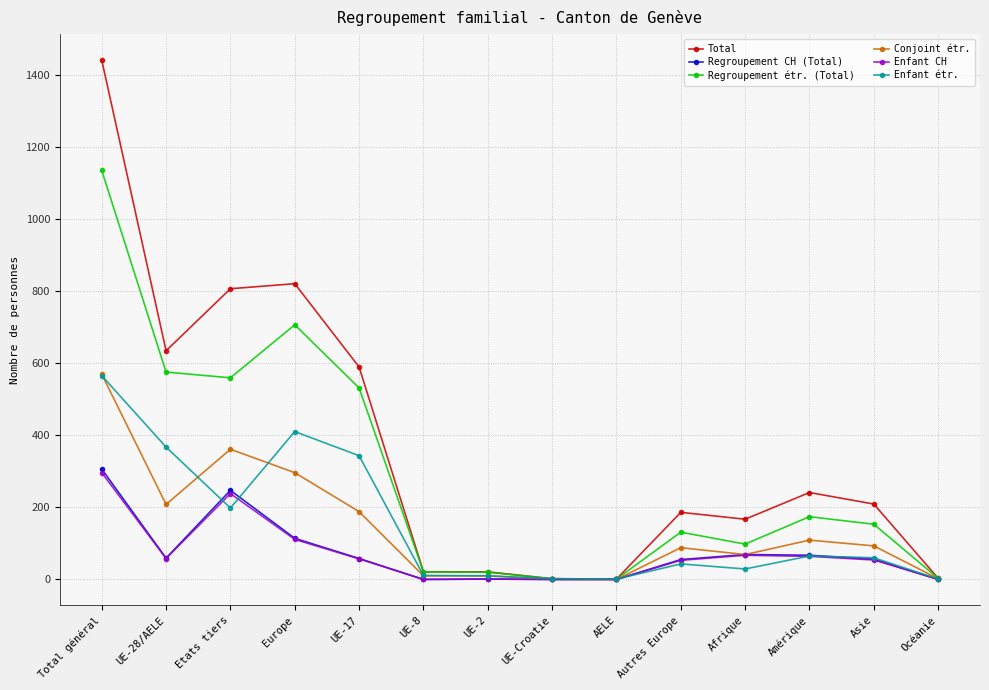

At which label does Total first exceed 209?

Total général